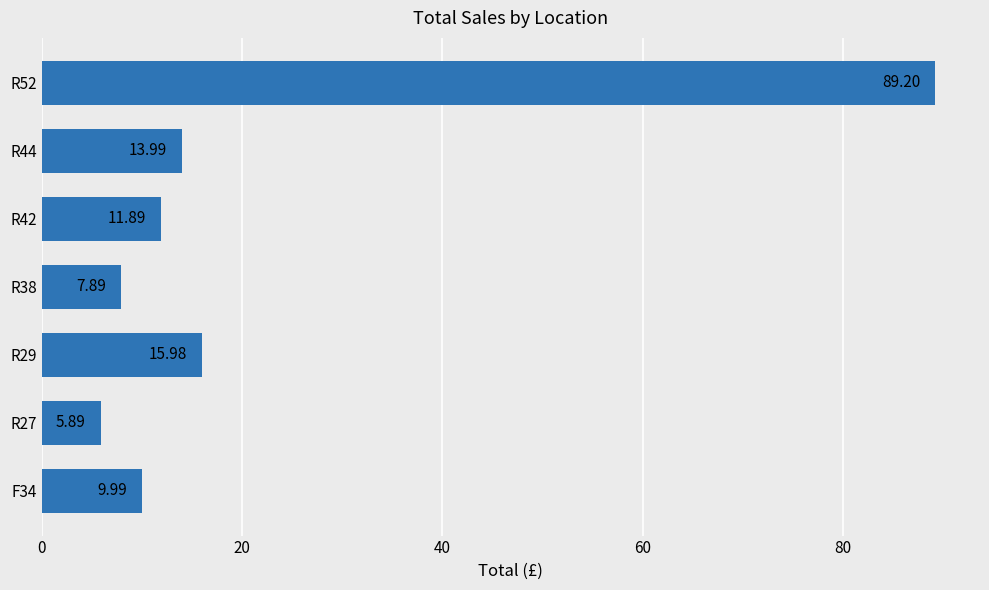

How many values exceed 11?

4